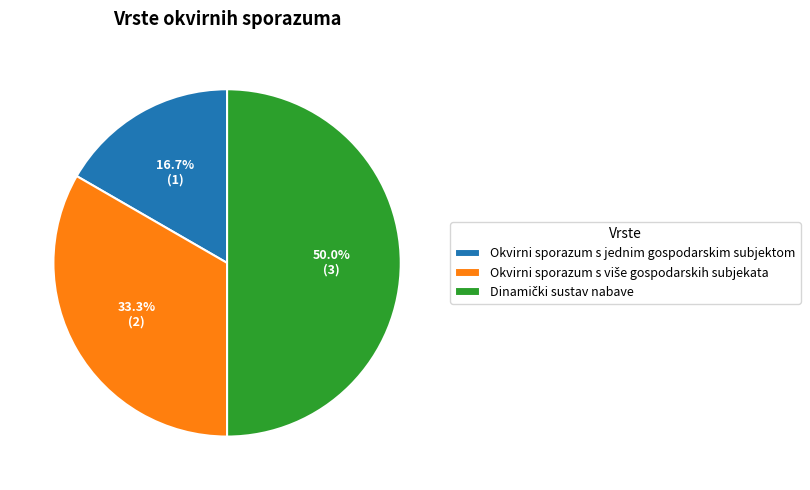

Which slice is the smallest?

Okvirni sporazum s jednim gospodarskim subjektom